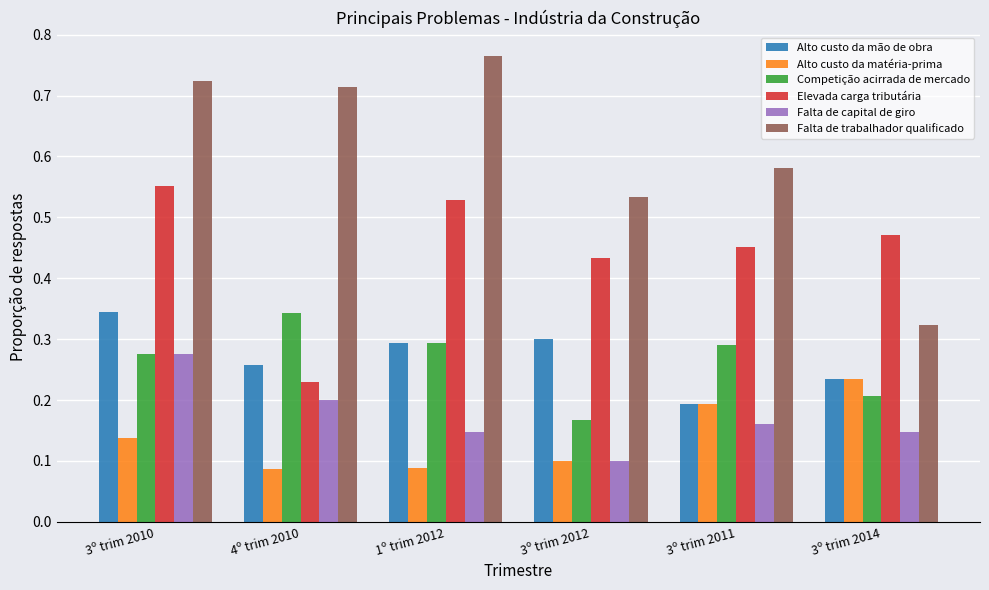

List the labels in order of Falta de trabalhador qualificado value, largest first.

1º trim 2012, 3º trim 2010, 4º trim 2010, 3º trim 2011, 3º trim 2012, 3º trim 2014